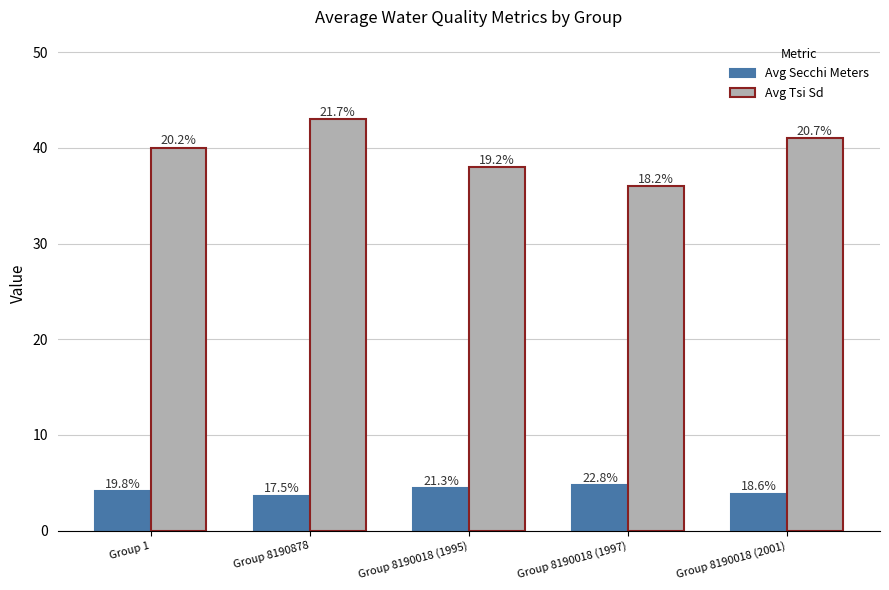

What are all the series names shown in the legend?

Avg Secchi Meters, Avg Tsi Sd